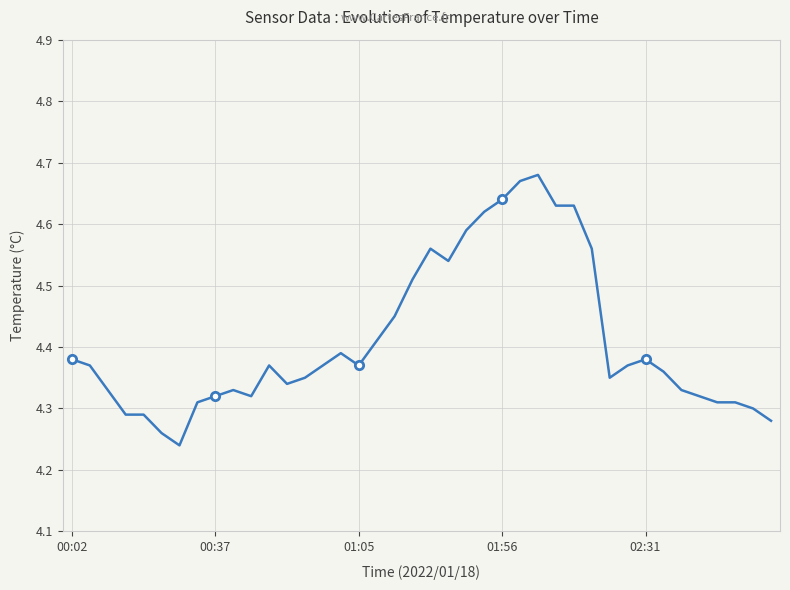

Read the value at 34.

4.3